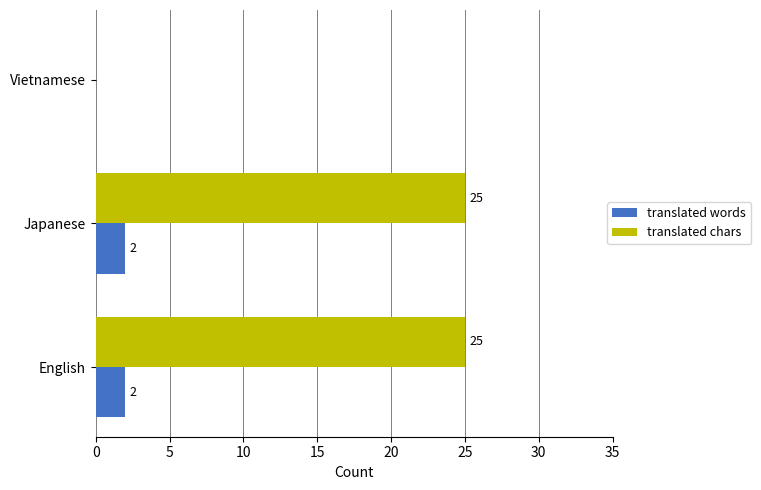

What is the total value across all series at Japanese?

27